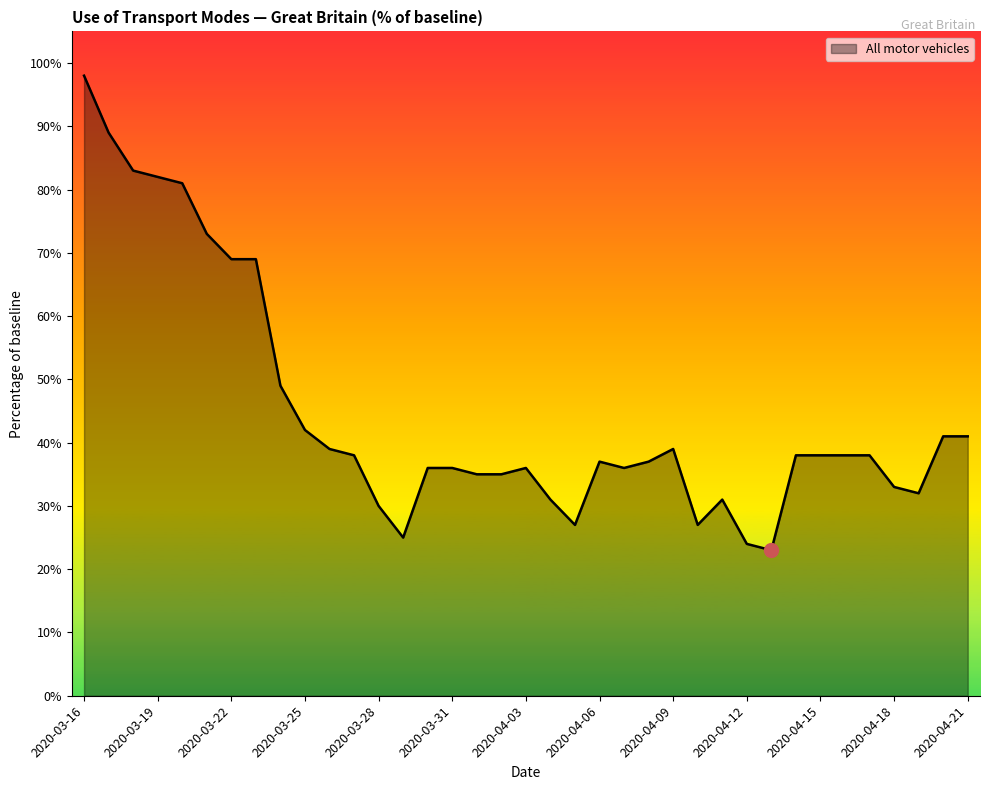

Is this an area chart (filled region under the line)?

Yes